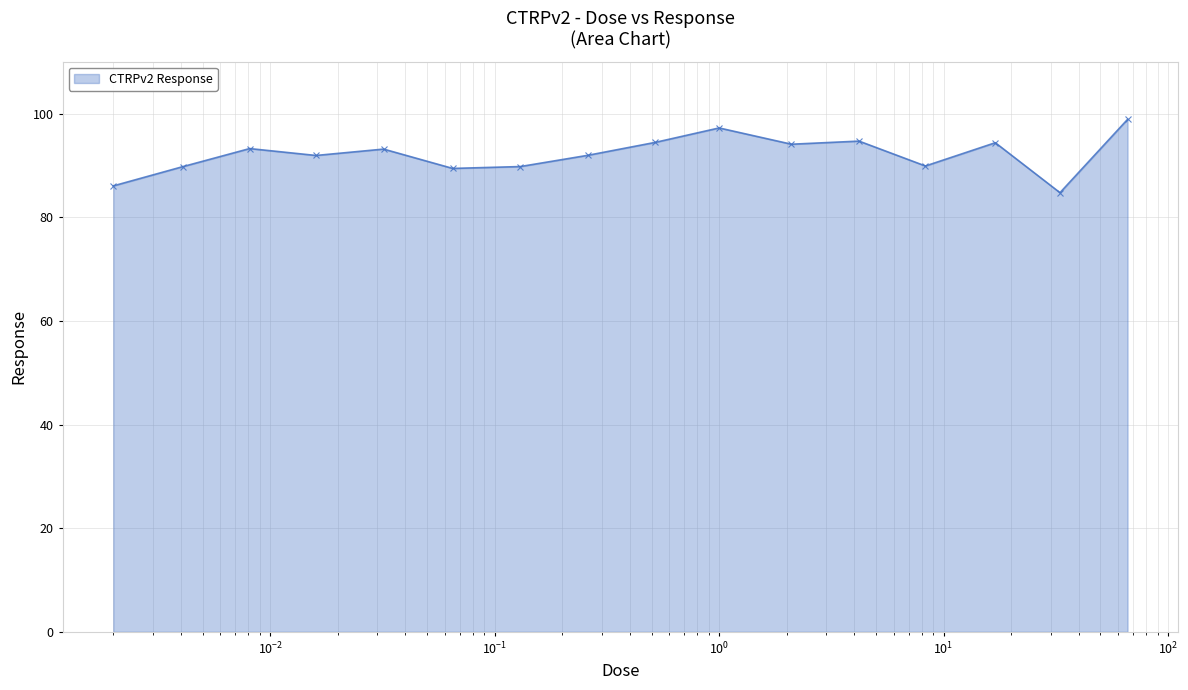

What is the value of the 5th point from the left?

93.1